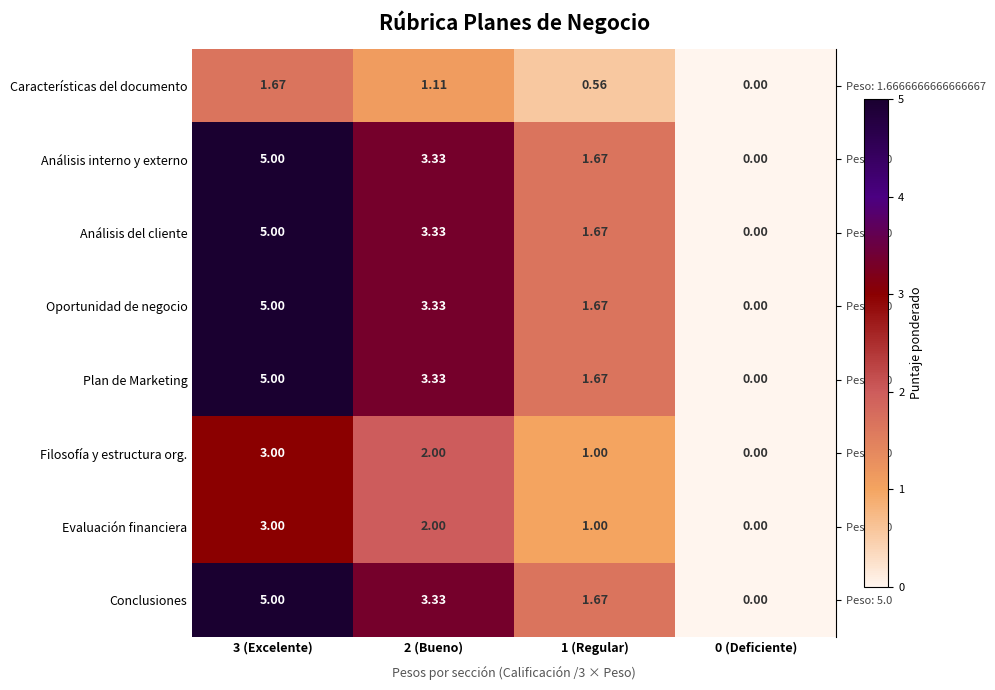

Is the value of Evaluación financiera at 0 (Deficiente) greater than the value of Características del documento at 2 (Bueno)?

No